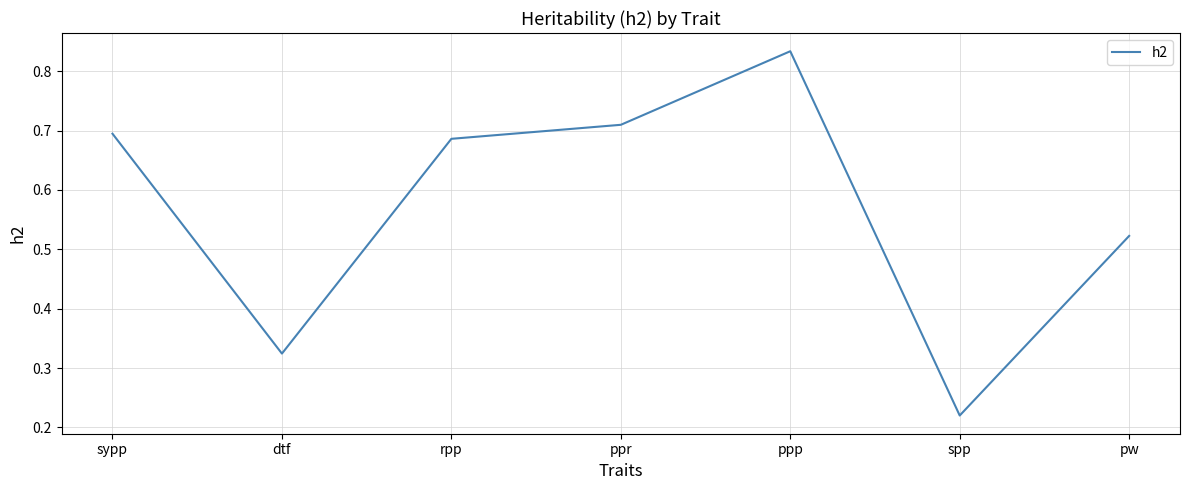

At which label is the value closest to 0?

spp